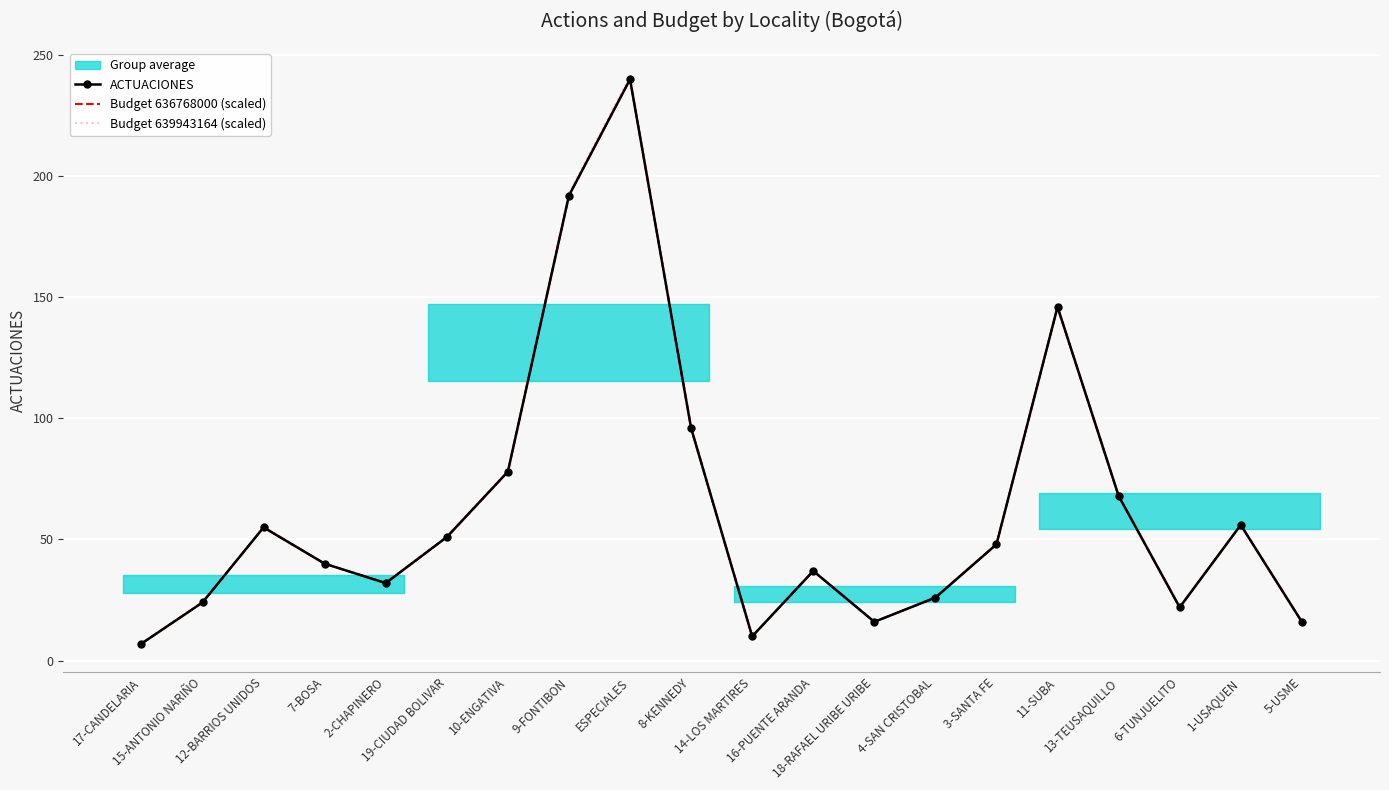

Between 9-FONTIBON and 11-SUBA, which series saw the biggest shift?

Budget 639943164 (scaled)